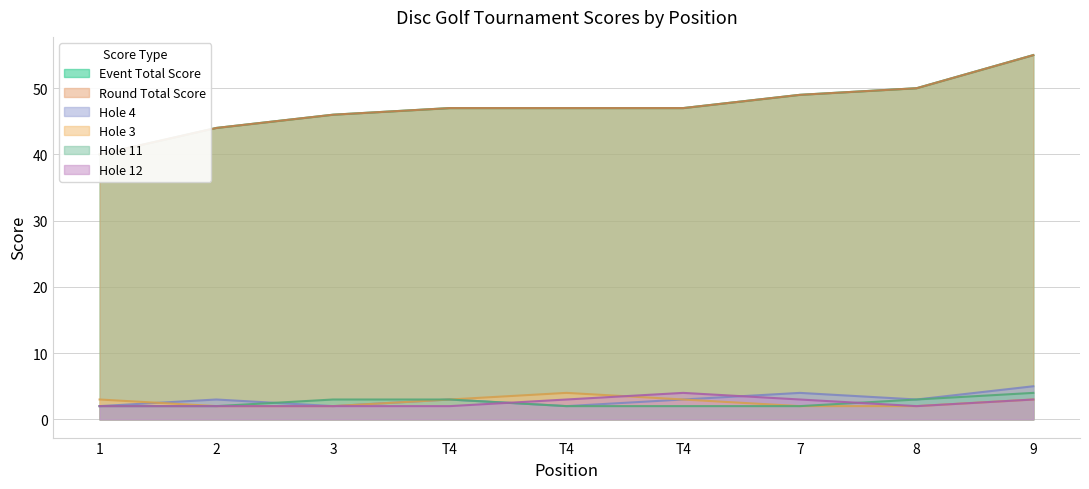

What is the label of the 5th point from the left?

T4